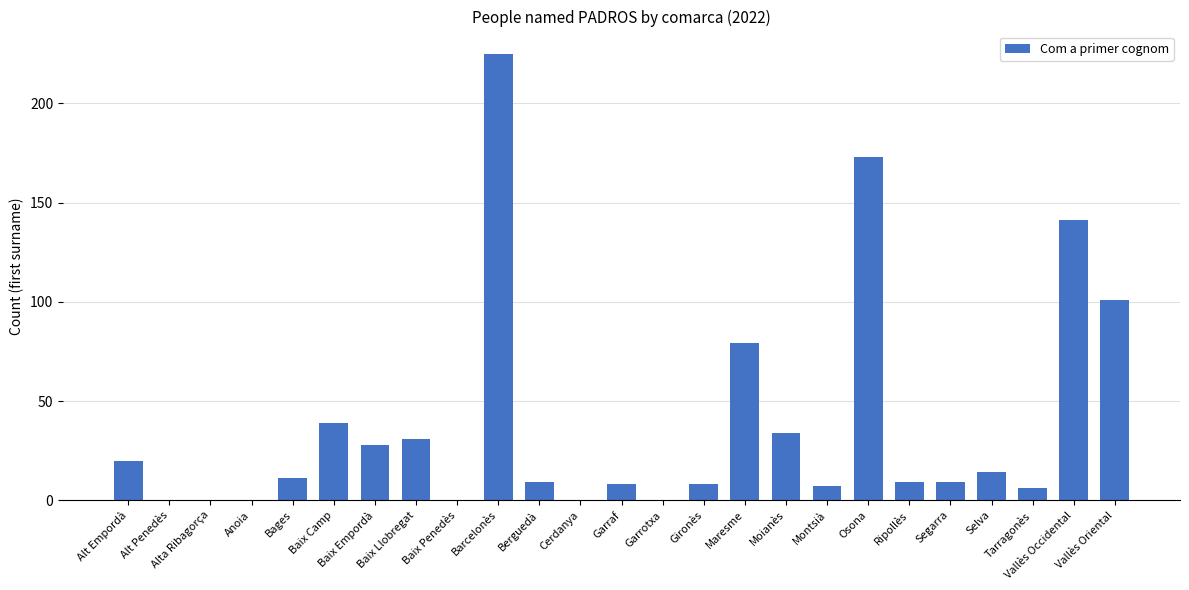

What is the greatest value displayed?

225